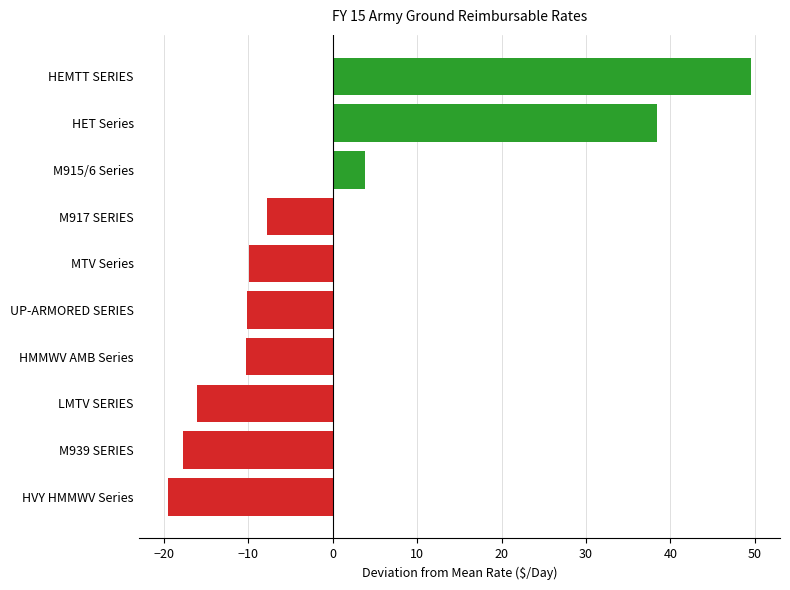

Which label corresponds to the largest value in the chart?

HEMTT SERIES